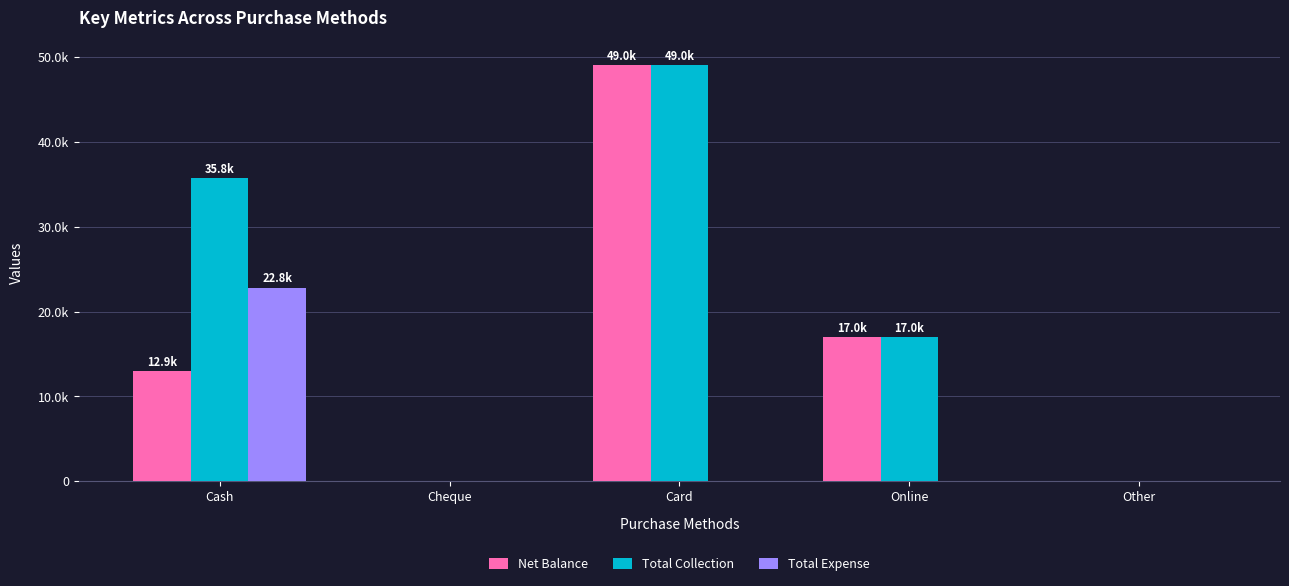

What are all the series names shown in the legend?

Net Balance, Total Collection, Total Expense